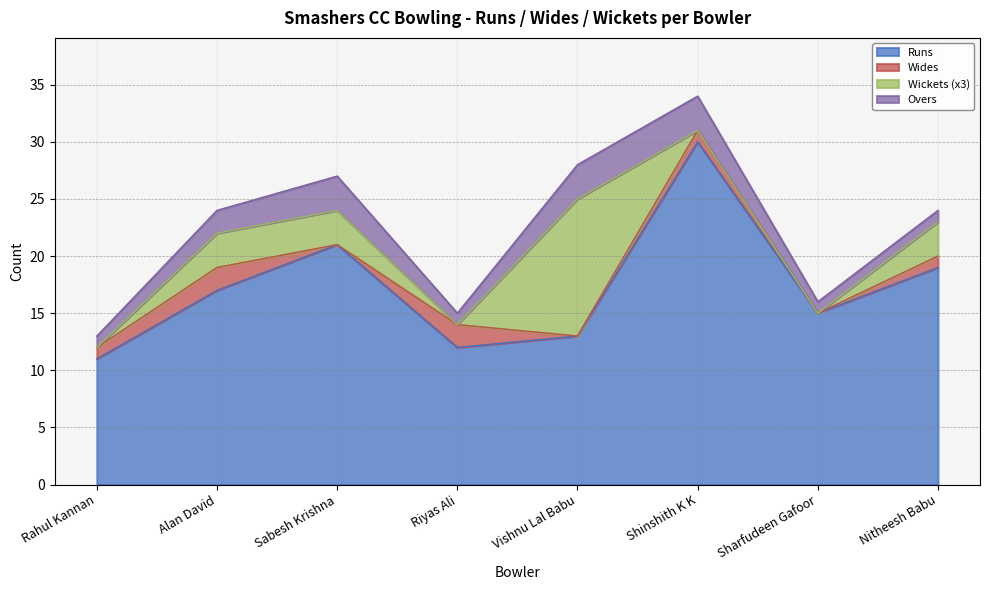

The value of Runs at Riyas Ali is 18. True or false?

False